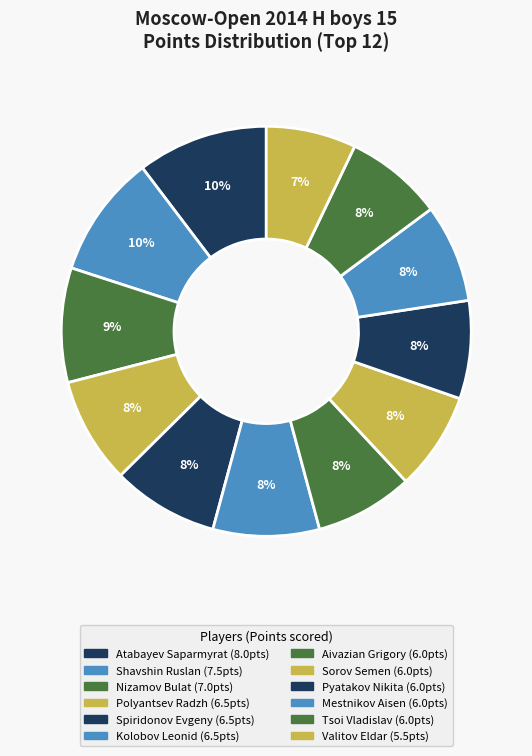

To the nearest percent, what percentage of the pie is Spiridonov Evgeny?

8%